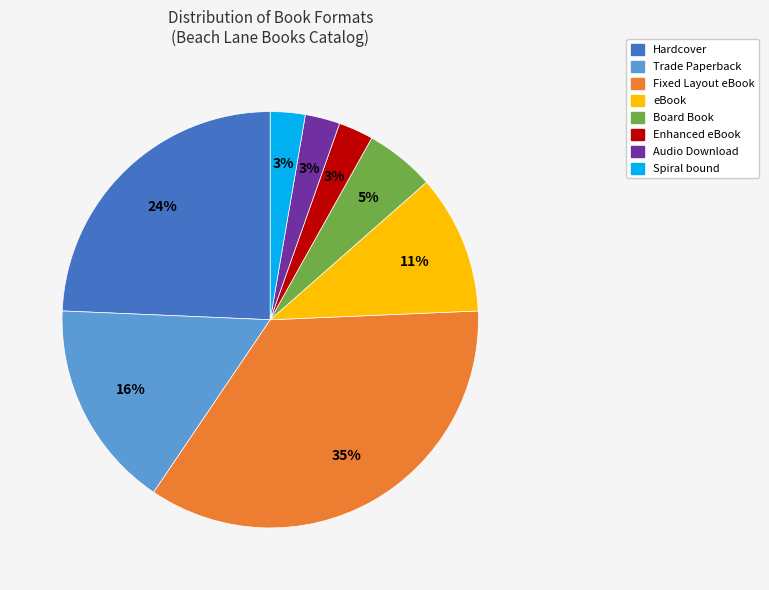

To the nearest percent, what portion does Audio Download represent?

3%